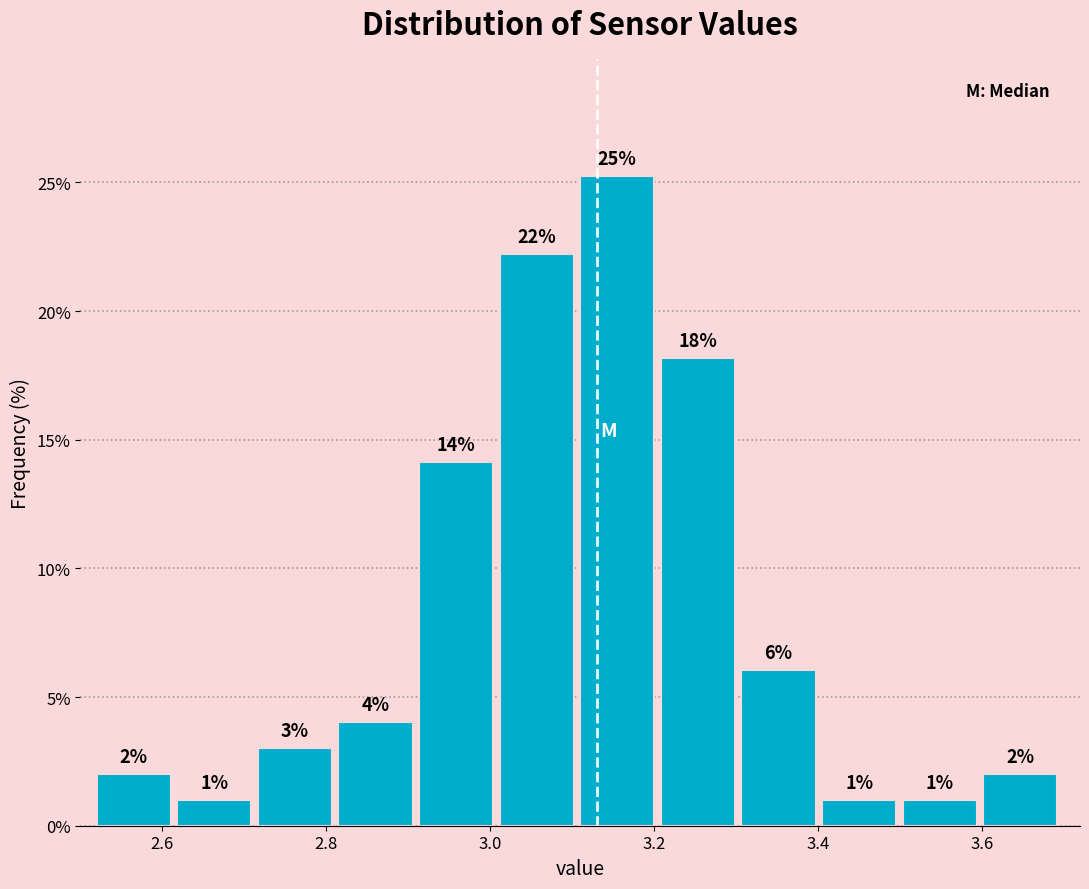

Which range on the x-axis has the tallest bar?

3.12 to 3.20